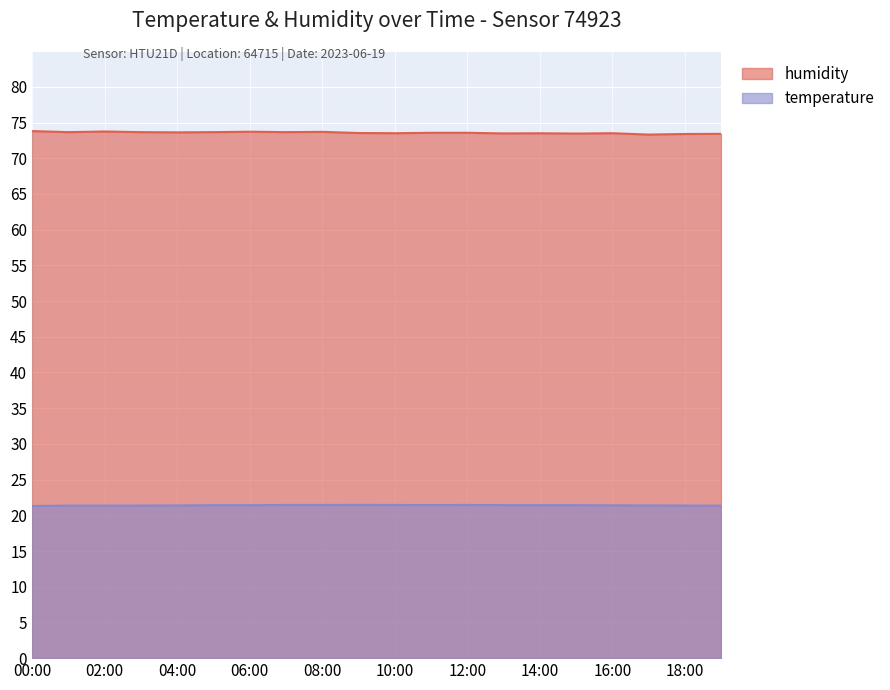

What is the label of the 10th point from the right?

10:00